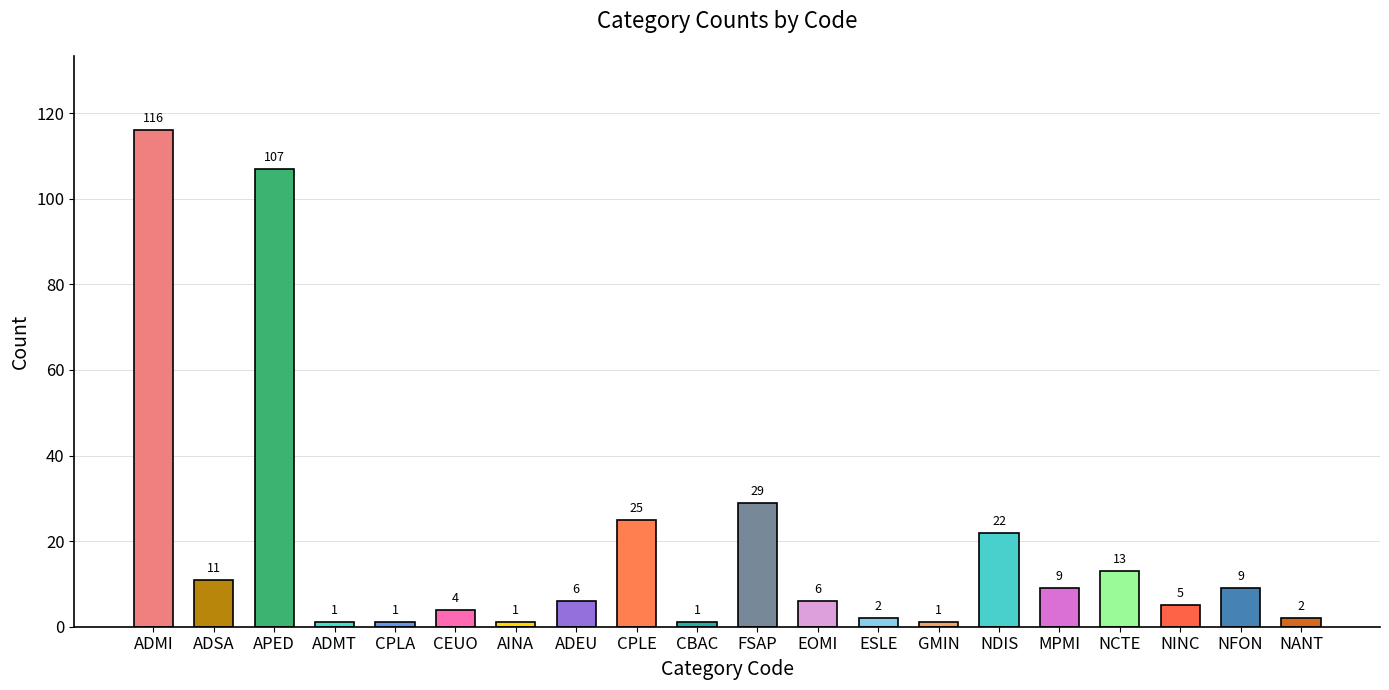

Where does the data first go above 6?

ADMI